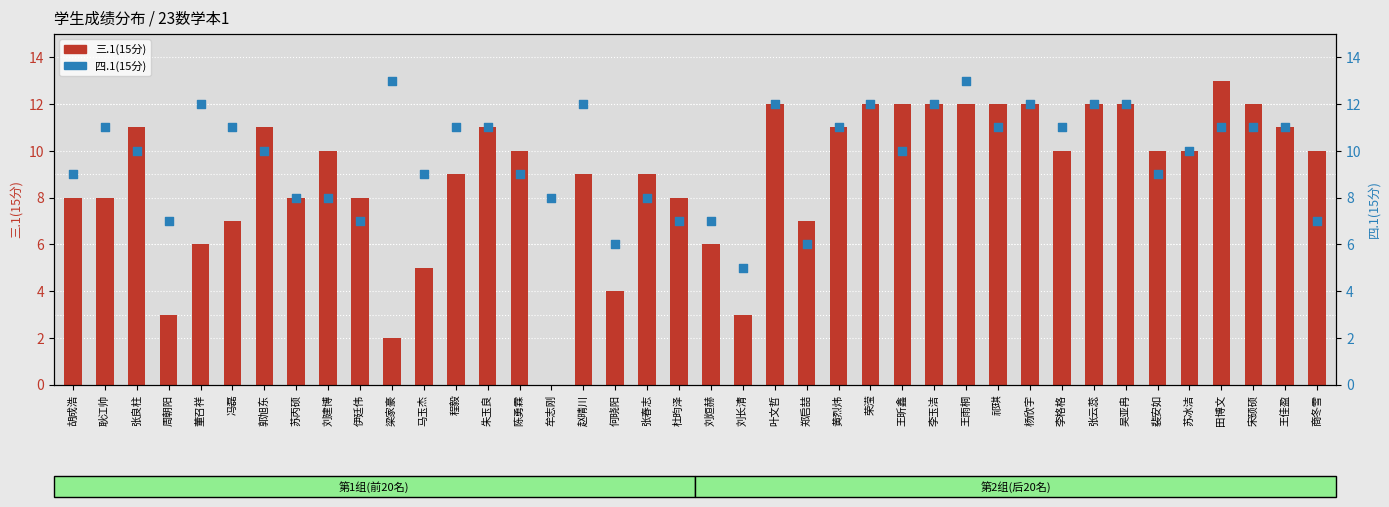

At which category is the sum across all series the highest?

王雨桐